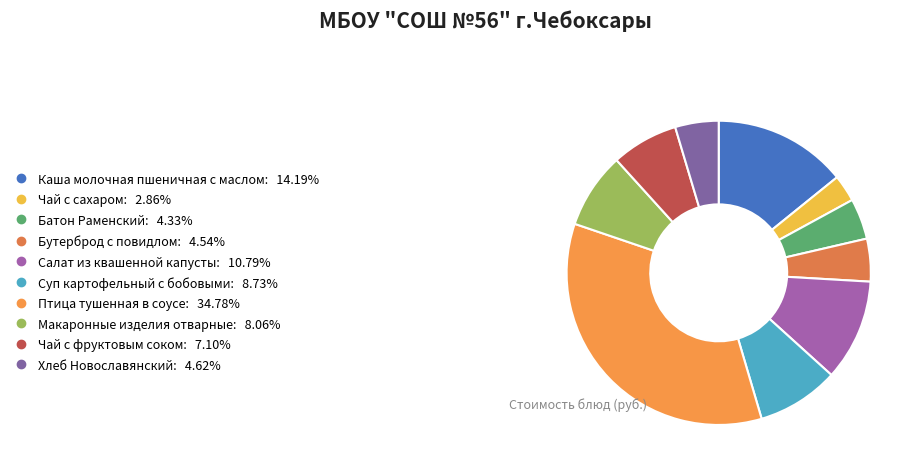

How many segments does this pie chart have?

10